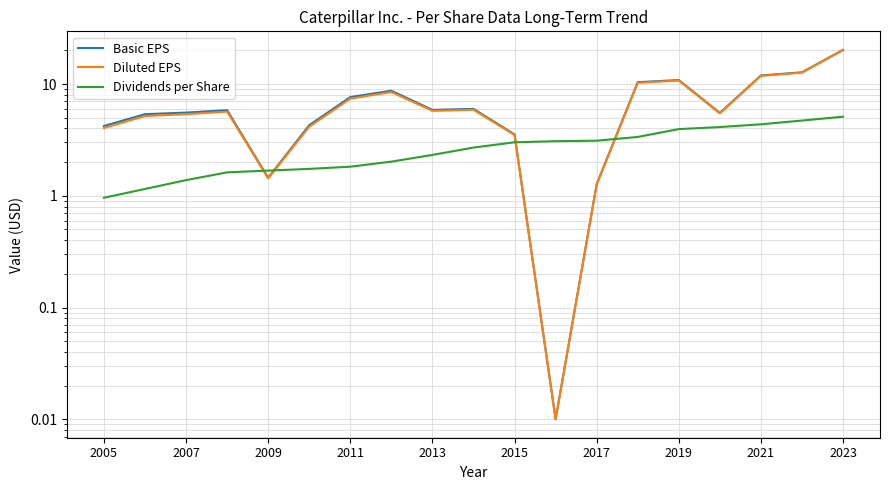

List the series in order of their peak value, highest first.

Basic EPS, Diluted EPS, Dividends per Share